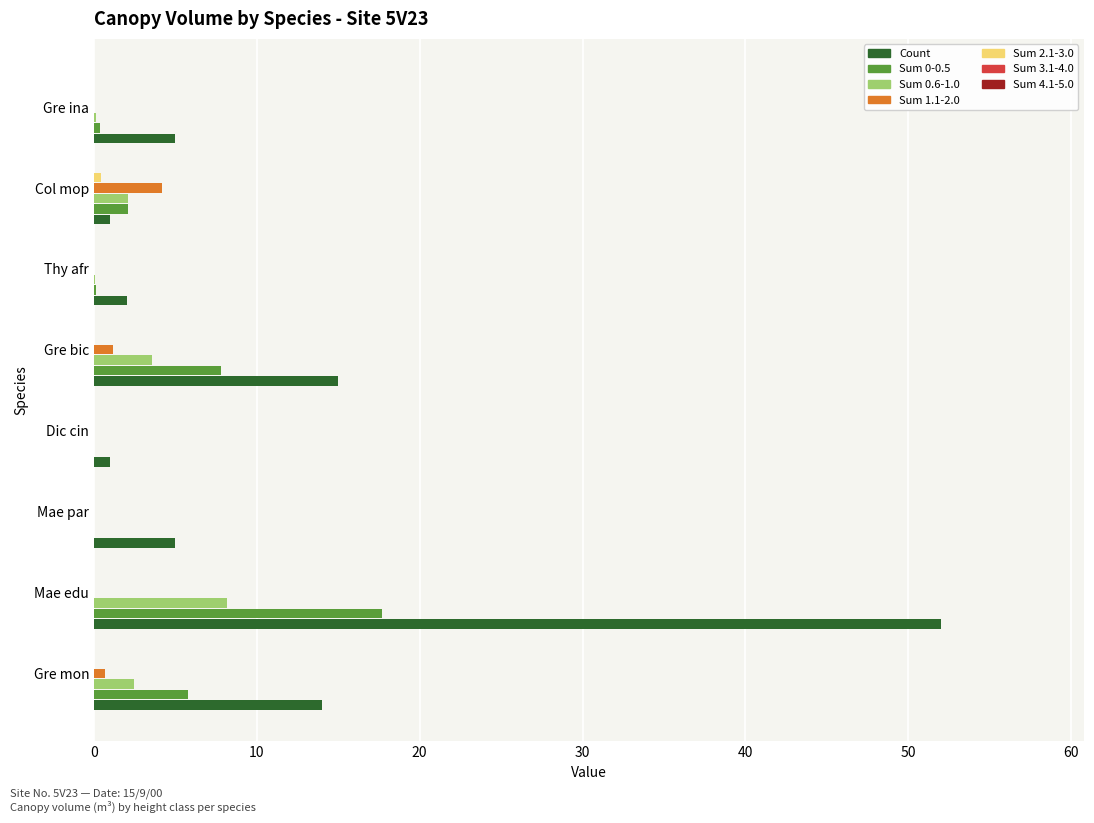

The Sum 0.6-1.0 series shows 2.5 at Gre mon. True or false?

True